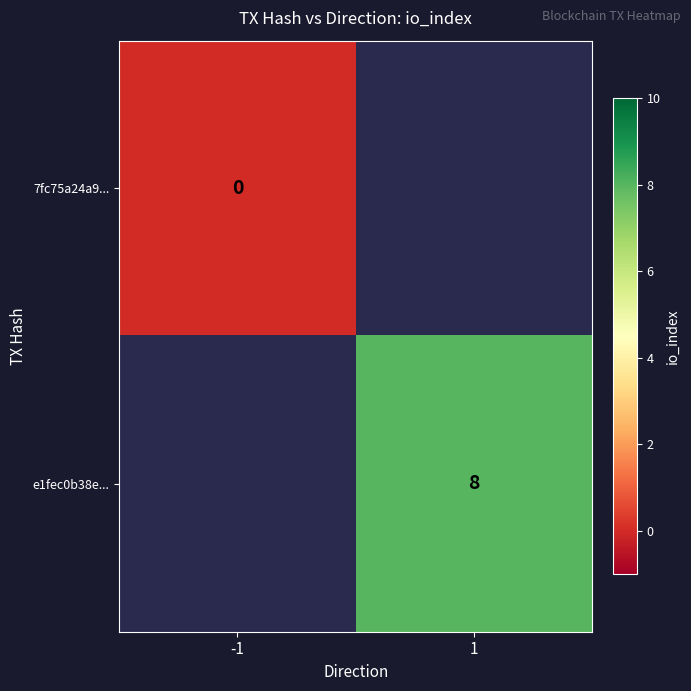

The e1fec0b38e... series shows 13 at 1. True or false?

False